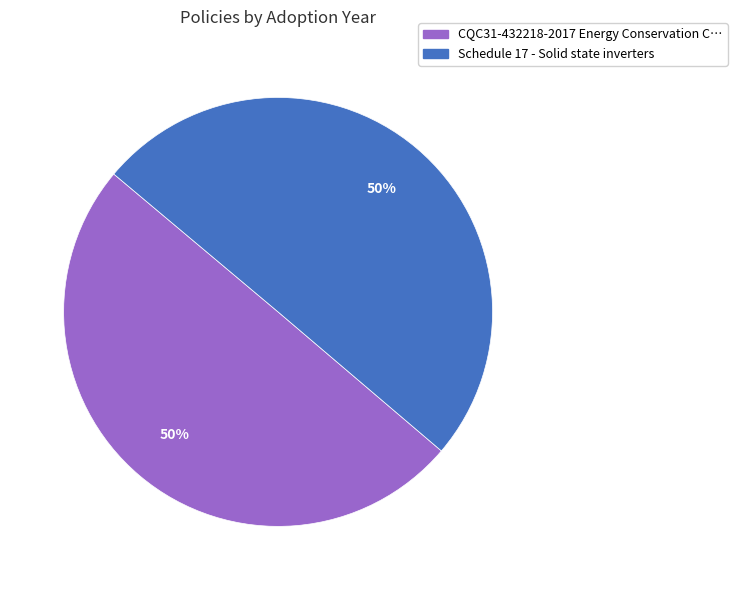

Approximately how many times larger is the value at CQC31-432218-2017 Energy Conservation compared to Schedule 17 - Solid state inverters?

1.0